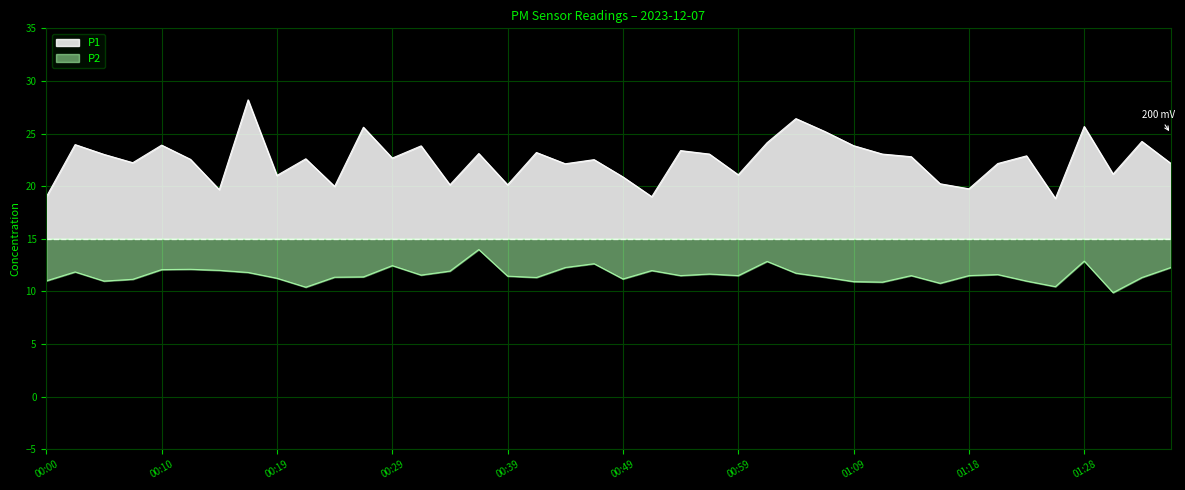

True or false: P2 has a value of 8.4 at 00:37.

False